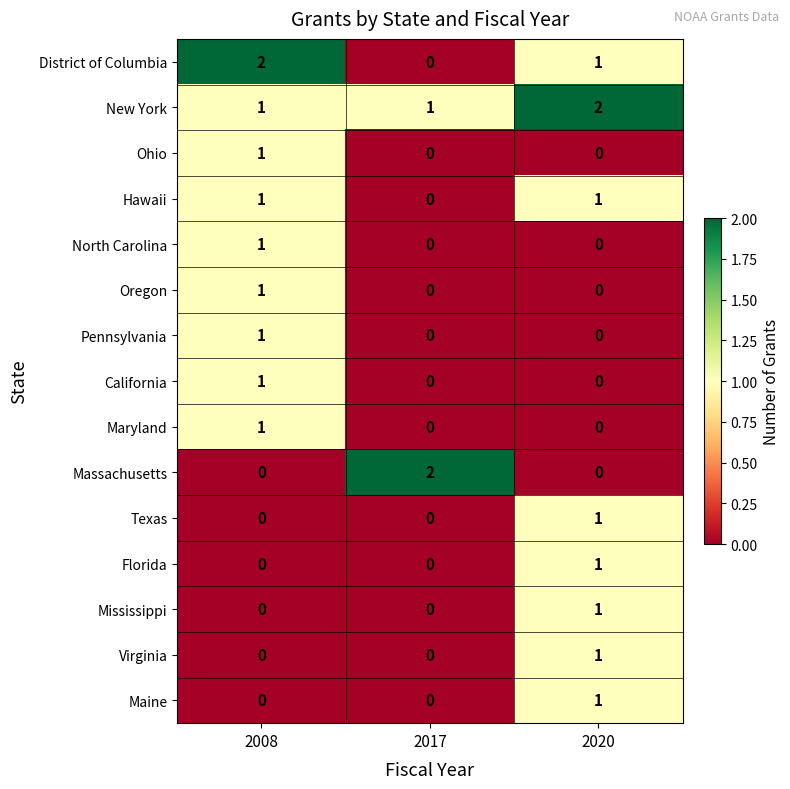

At which label does Virginia reach its peak?

2020